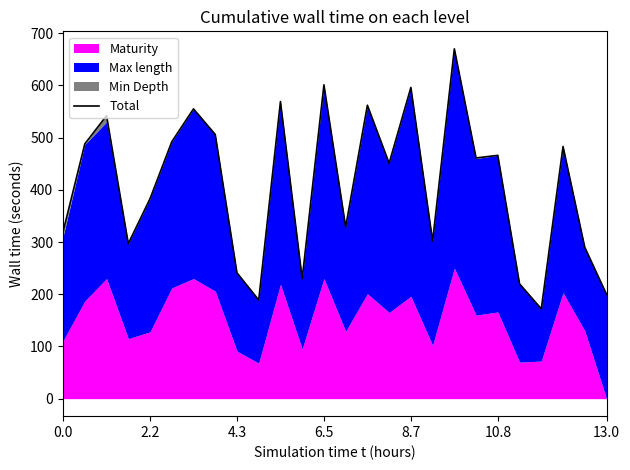

What is the minimum value shown in the chart?

172